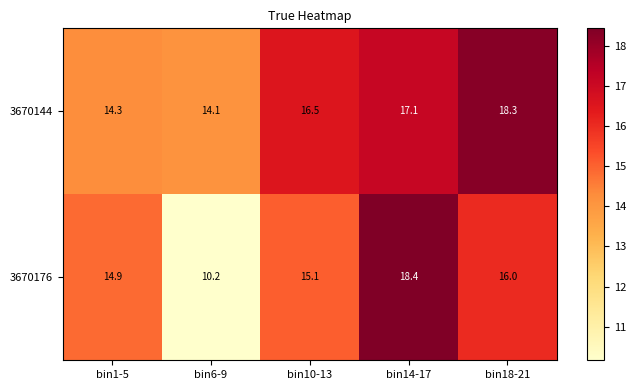

What is the difference between the highest and lowest values at bin18-21?

2.3